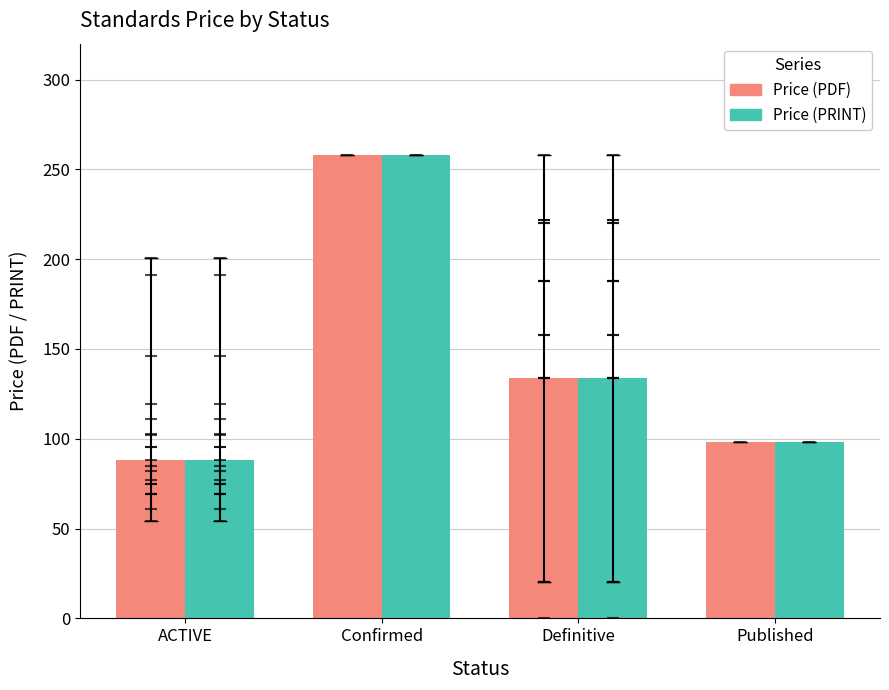

Which label corresponds to the smallest value in the chart?

ACTIVE